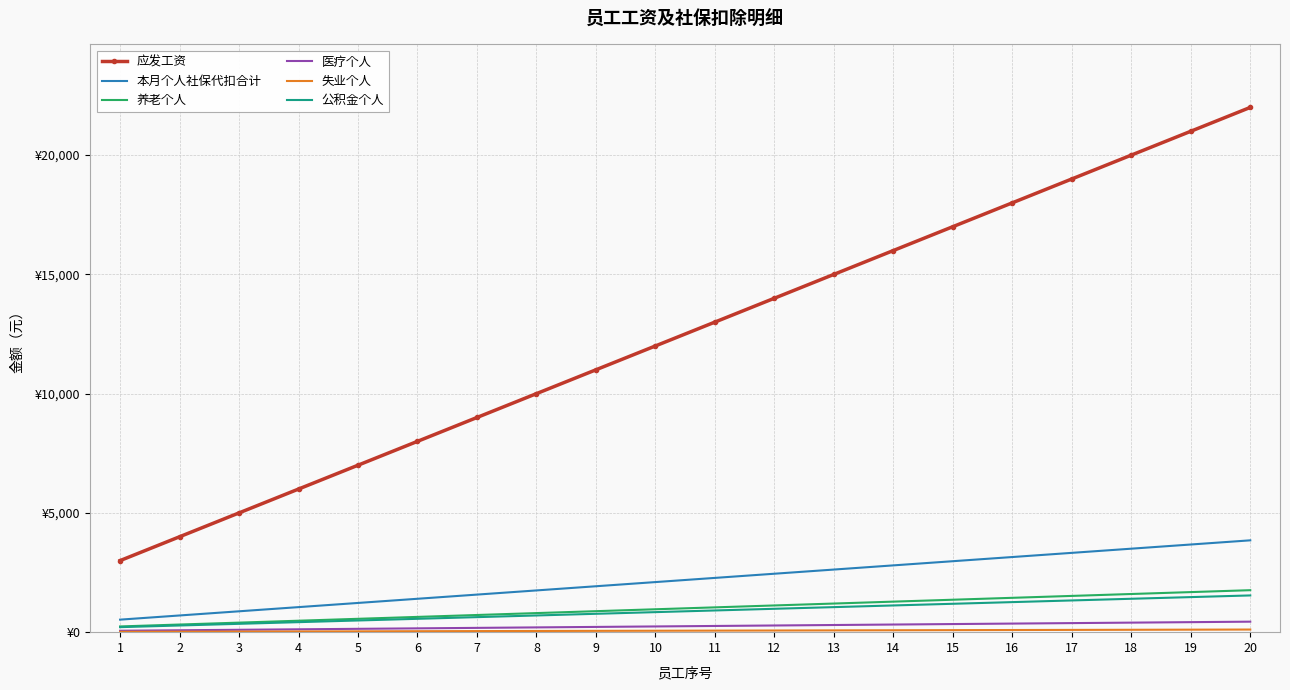

At how many categories does at least one series exceed 21910?

1